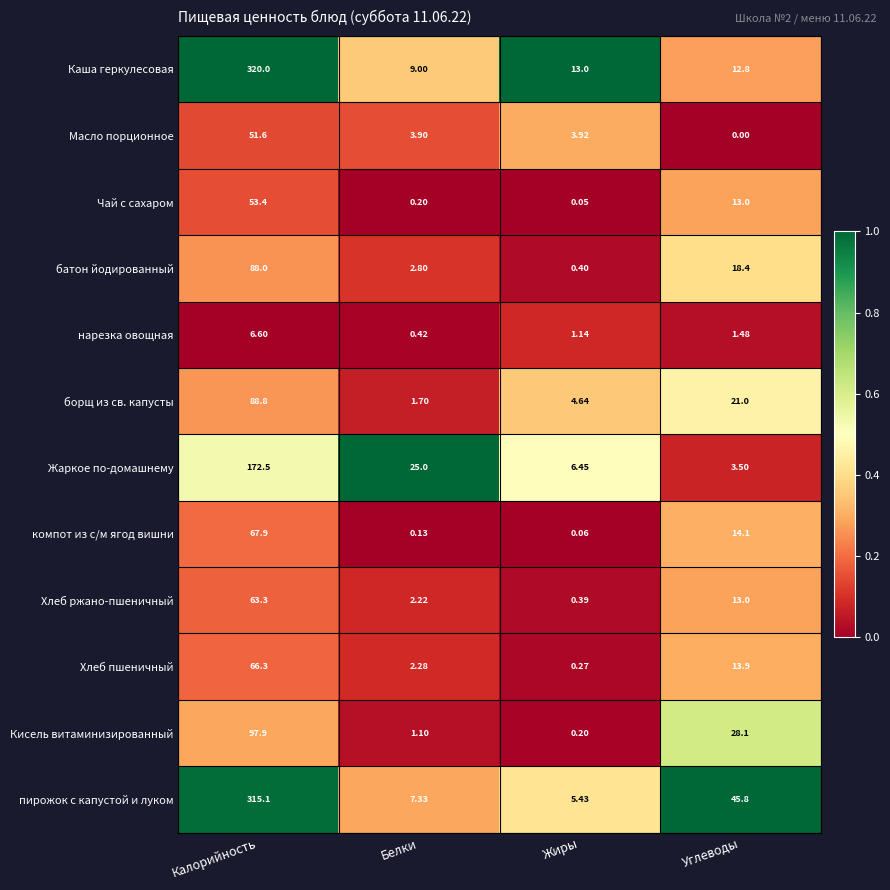

At which label does Чай с сахаром reach its minimum?

Жиры